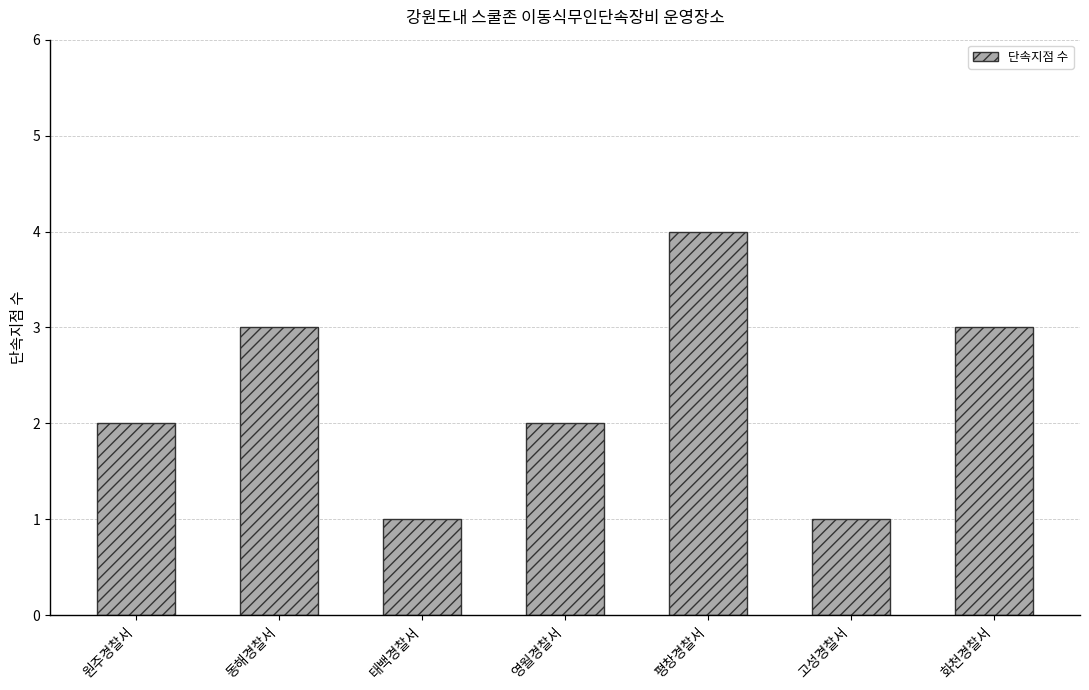

Approximately how many times larger is the value at 평창경찰서 compared to 동해경찰서?

1.3